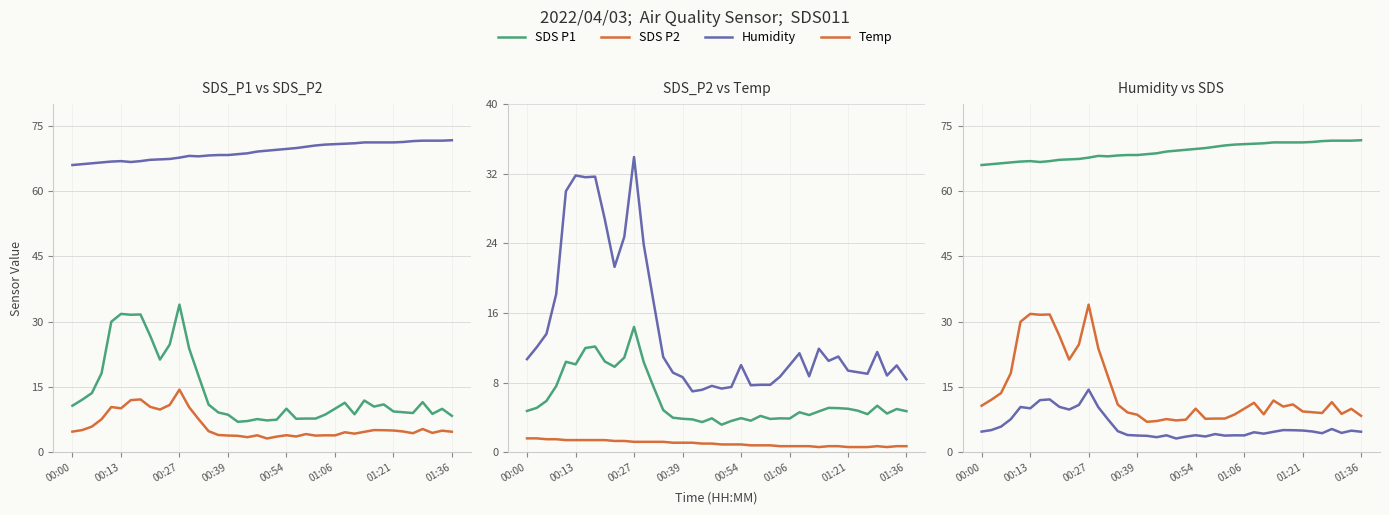

List the series in order of their peak value, highest first.

Humidity, SDS P1, SDS P2, Temp